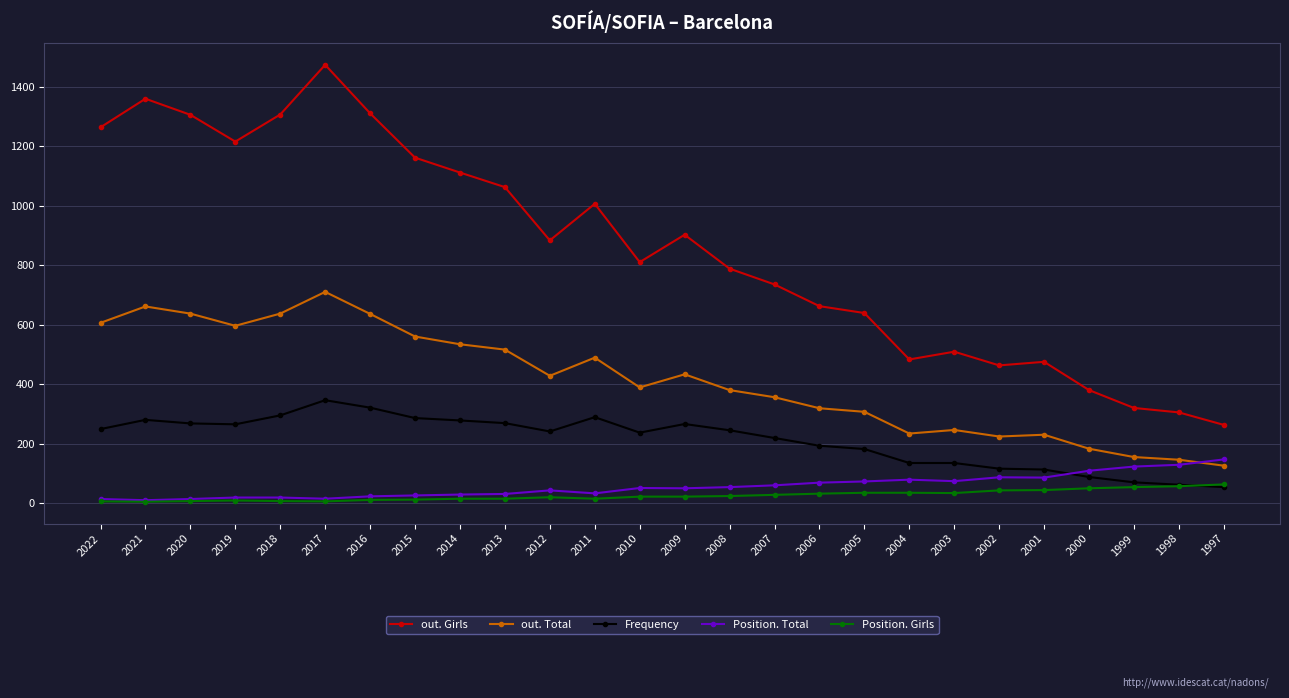

What is the total value across all series at 2015?

2050